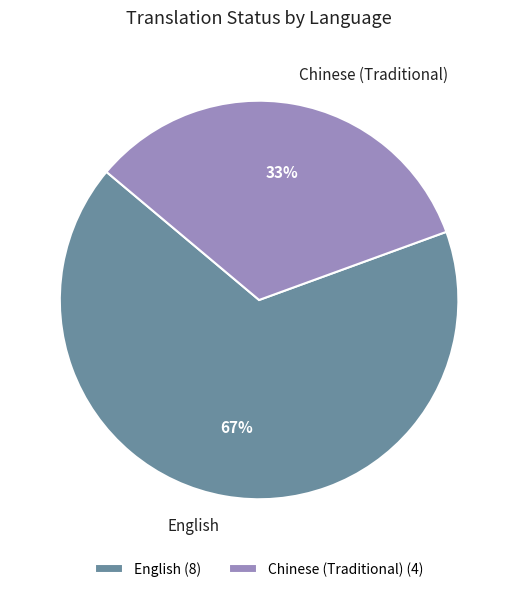

How many segments does this pie chart have?

2